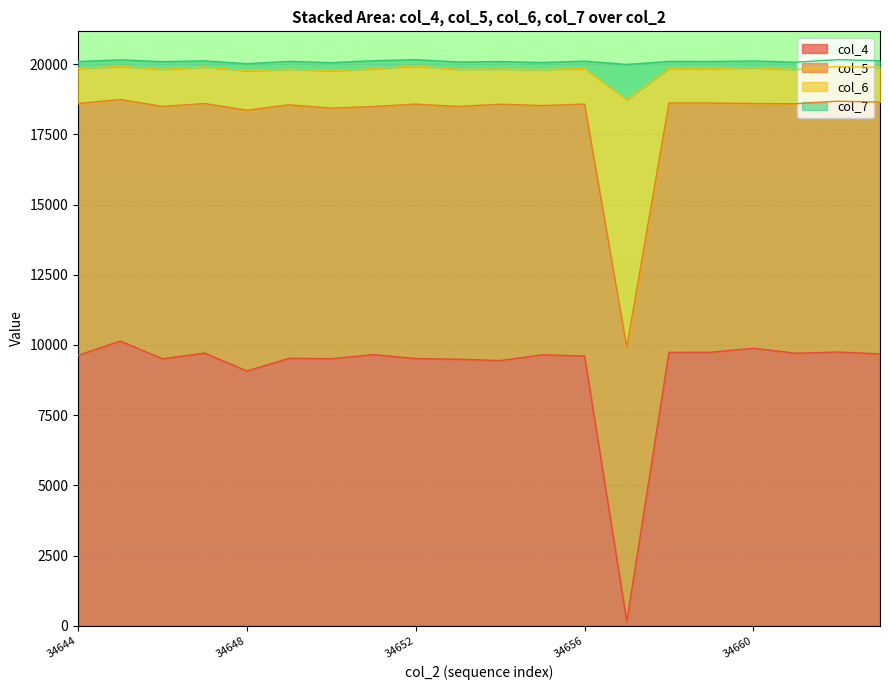

Does the chart display data point markers on the line(s)?

No